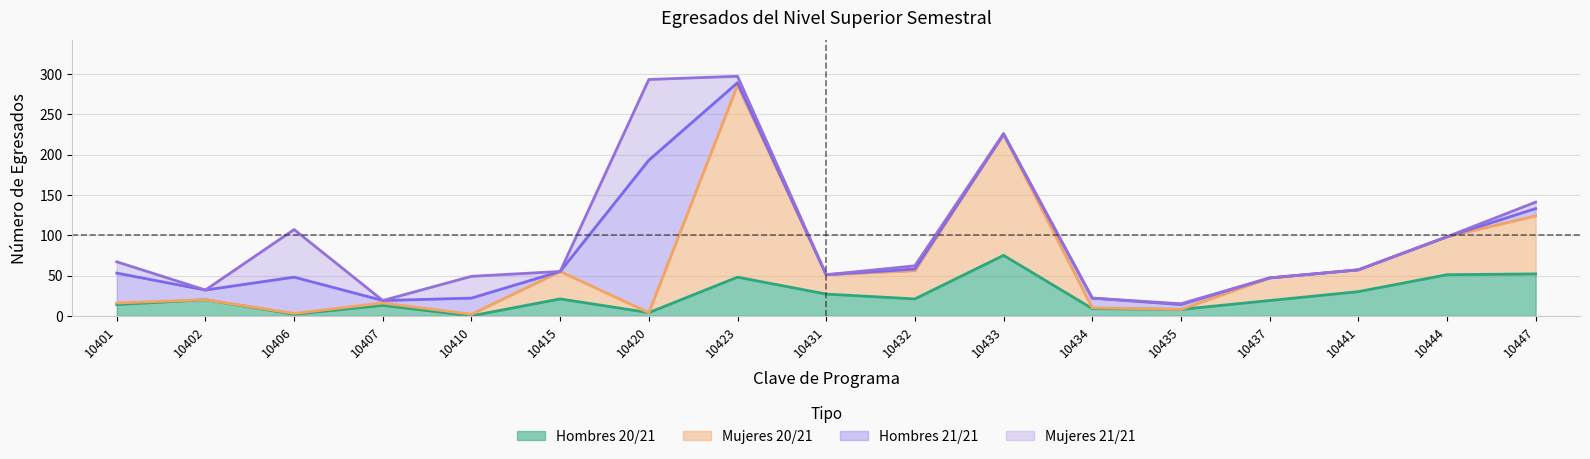

What is the total value across all series at 10437?

47